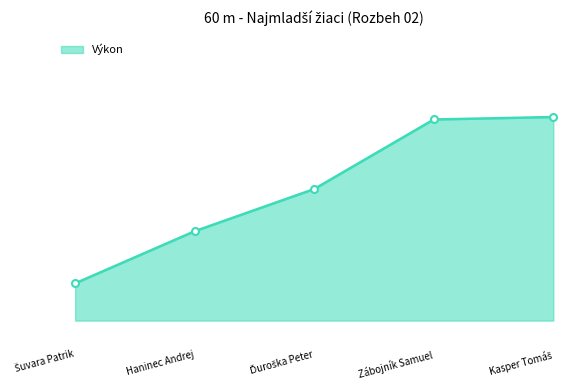

Read the value at Šuvara Patrik.

9.5